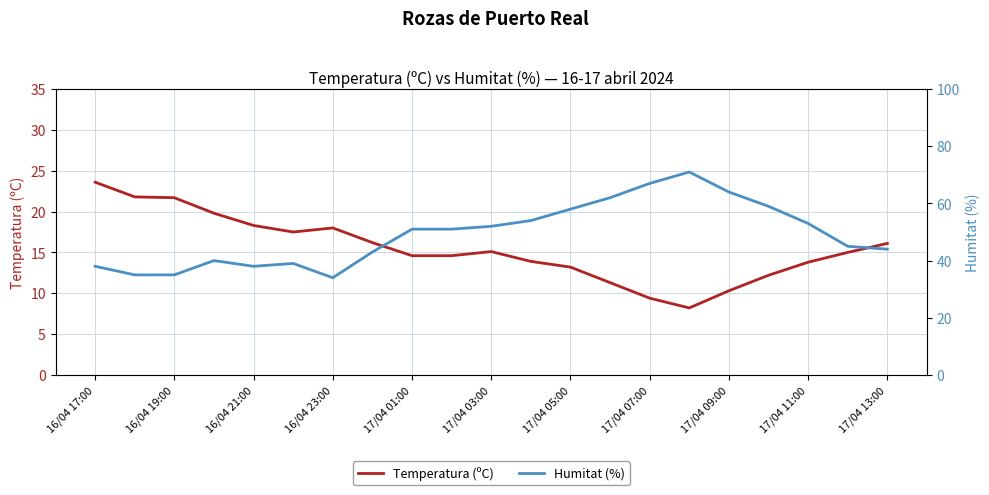

True or false: Humitat (%) and Temperatura (ºC) intersect in this chart.

False